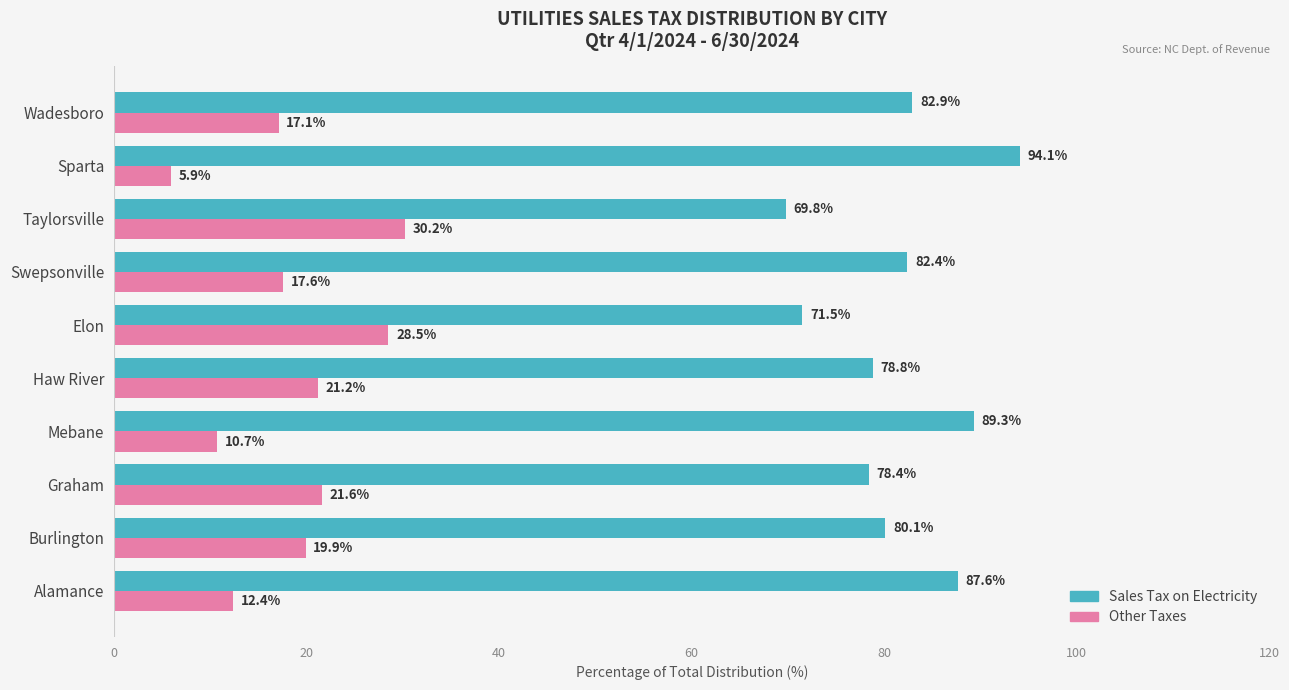

At how many categories does at least one series exceed 88?

2